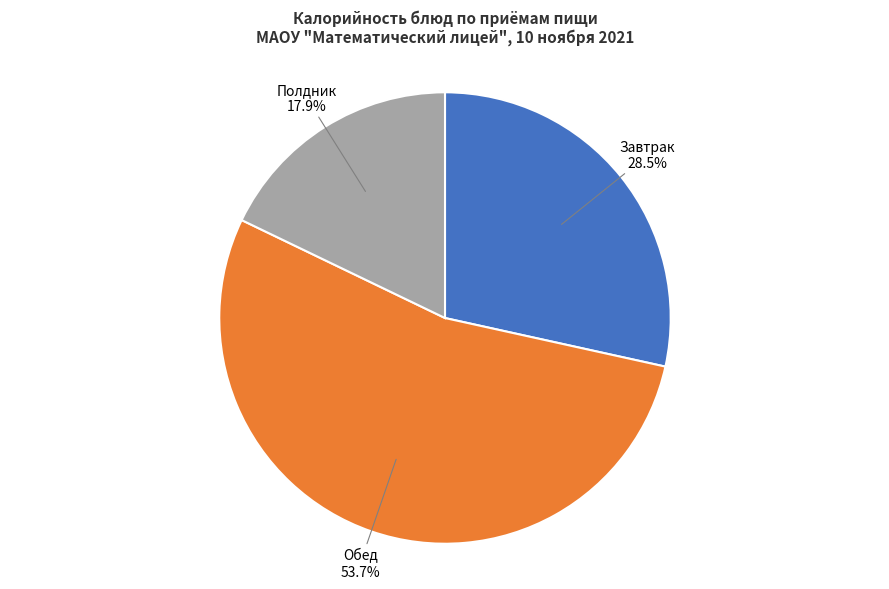

What is the smallest slice in the pie chart?

Полдник